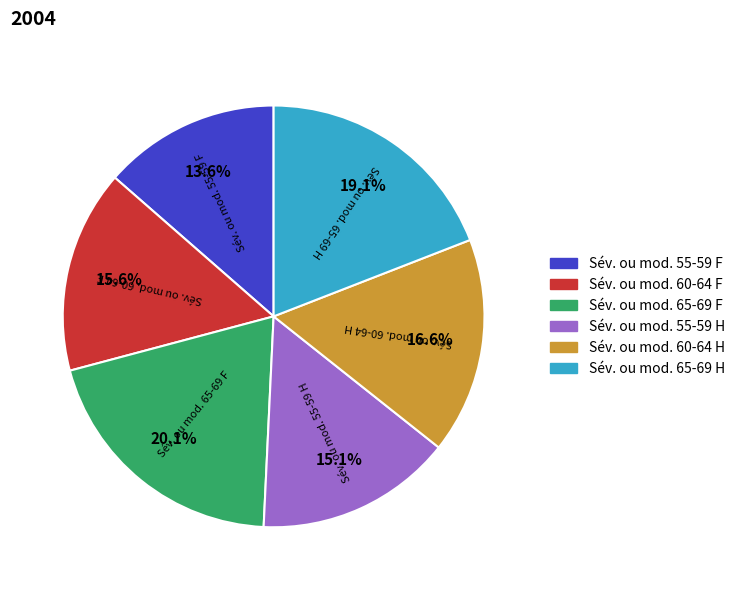

What is the total percentage of Sév. ou mod. 65-69 F and Sév. ou mod. 55-59 H?

35.2%